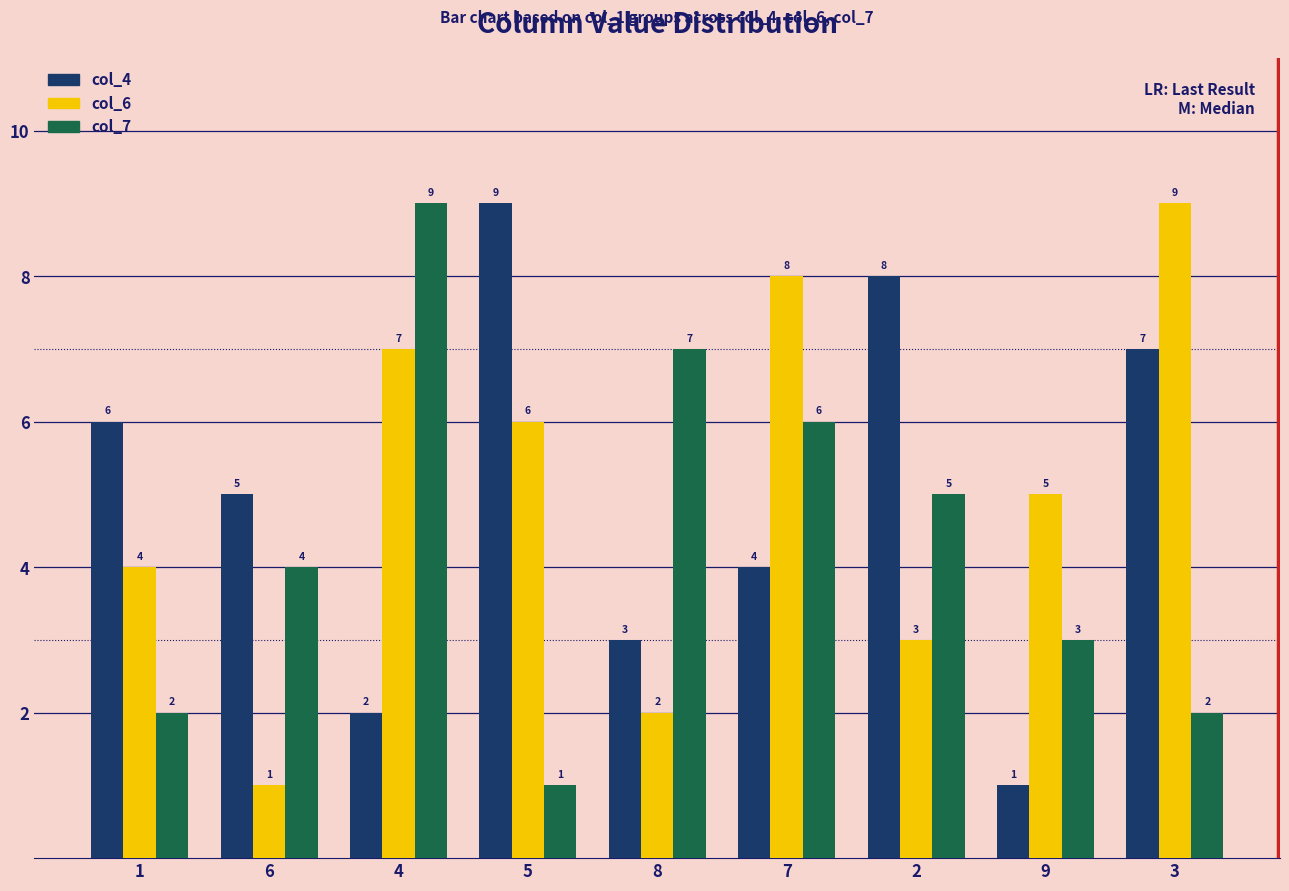

What position from the right is 8?

5